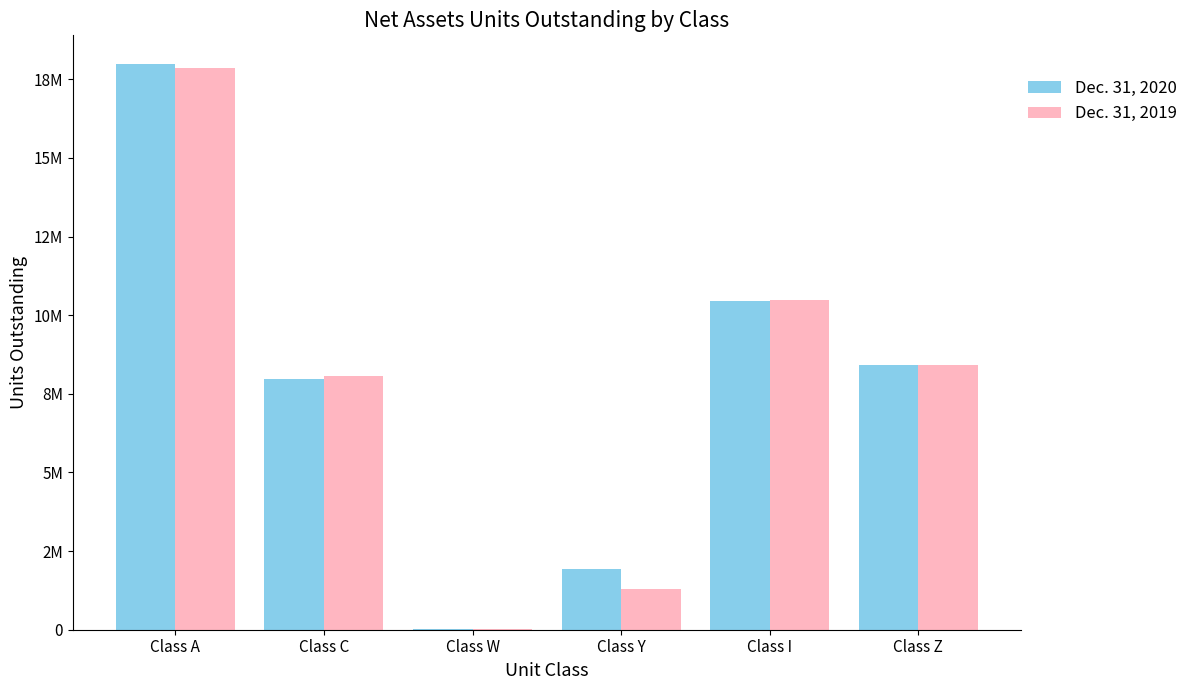

Which series has the largest total across all categories?

Dec. 31, 2020